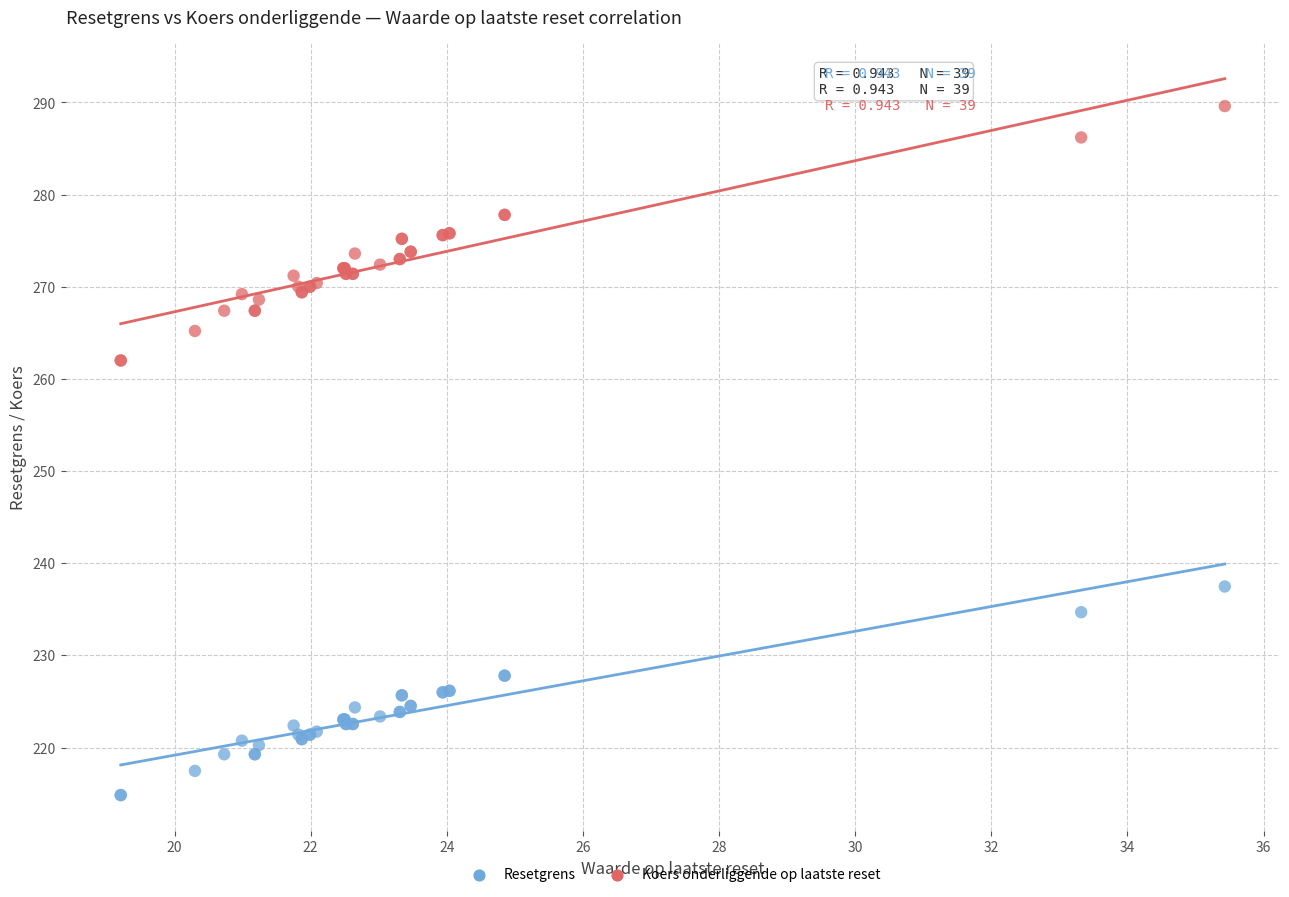

Which series reaches the maximum Y coordinate?

Koers onderliggende op laatste reset